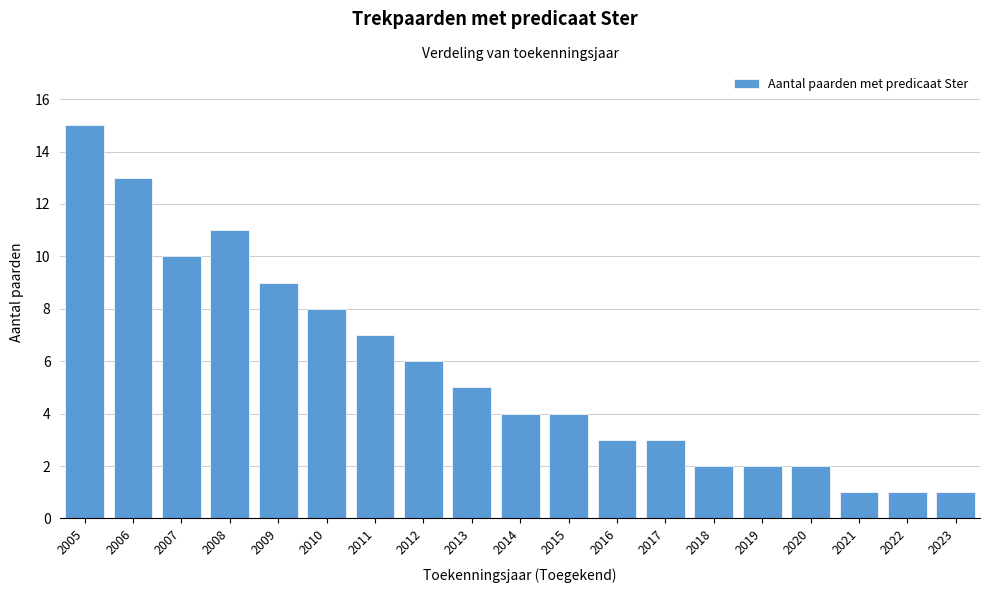

Reading left to right, transcribe all the data shown in this chart.

2005=15	2006=13	2007=10	2008=11	2009=9	2010=8	2011=7	2012=6	2013=5	2014=4	2015=4	2016=3	2017=3	2018=2	2019=2	2020=2	2021=1	2022=1	2023=1